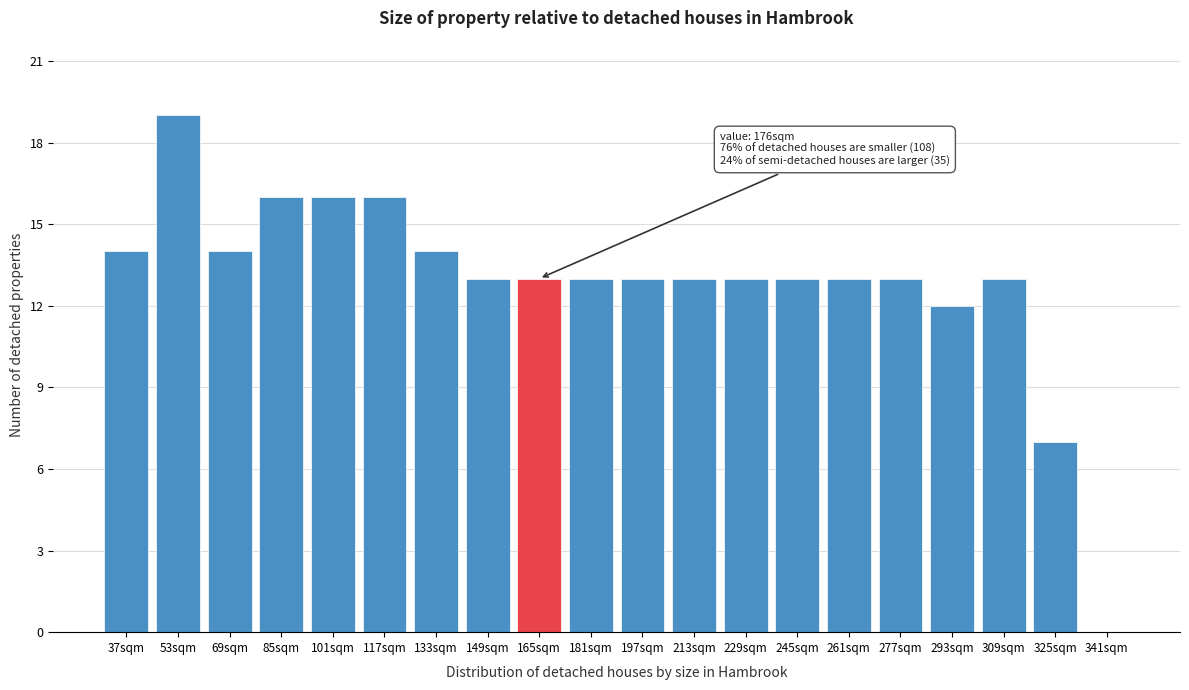

Reading left to right, what are all the values shown in this chart?

37sqm=14	53sqm=19	69sqm=14	85sqm=16	101sqm=16	117sqm=16	133sqm=14	149sqm=13	165sqm=13	181sqm=13	197sqm=13	213sqm=13	229sqm=13	245sqm=13	261sqm=13	277sqm=13	293sqm=12	309sqm=13	325sqm=7	341sqm=0